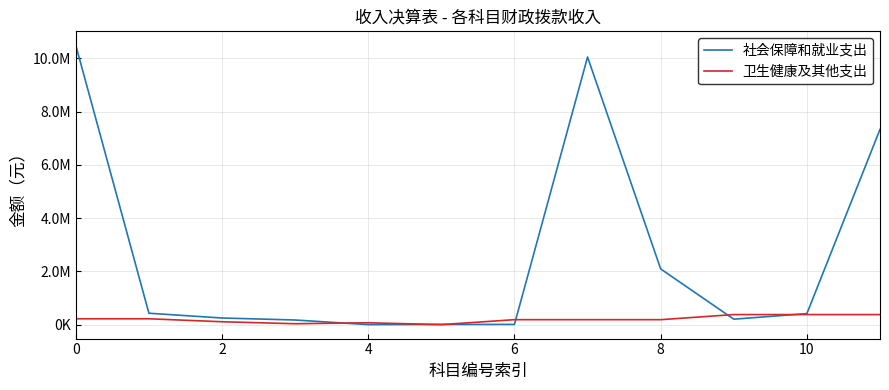

Is this an area chart (filled region under the line)?

No